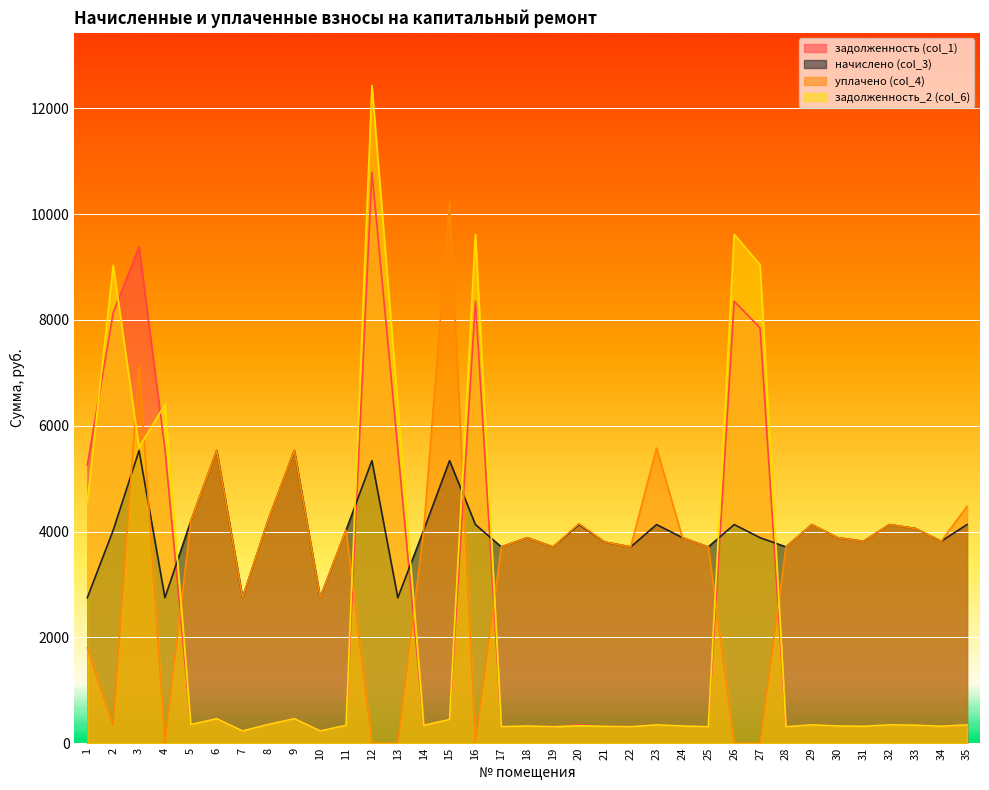

True or false: задолженность (col_1) has a value of 193.7 at 30.

False